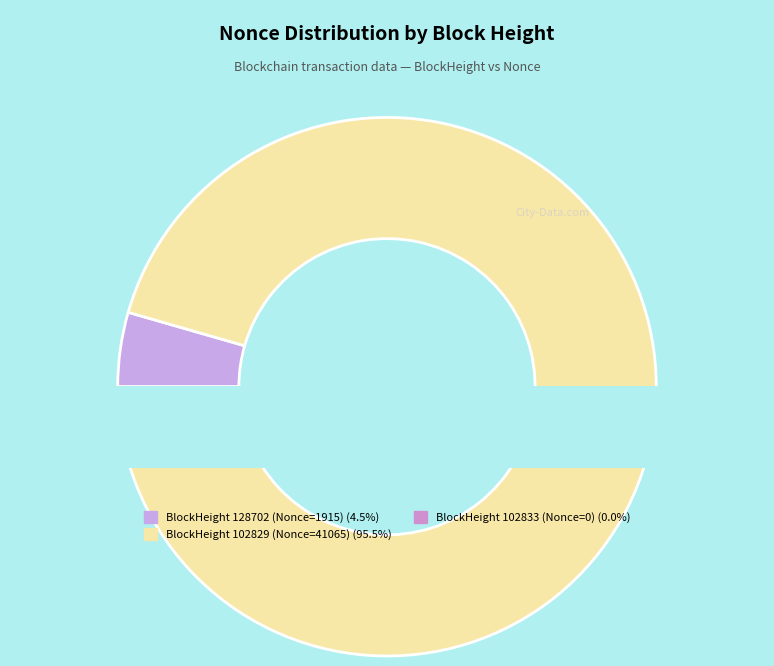

Combined, do 102829 and 128702 account for over 50%?

Yes